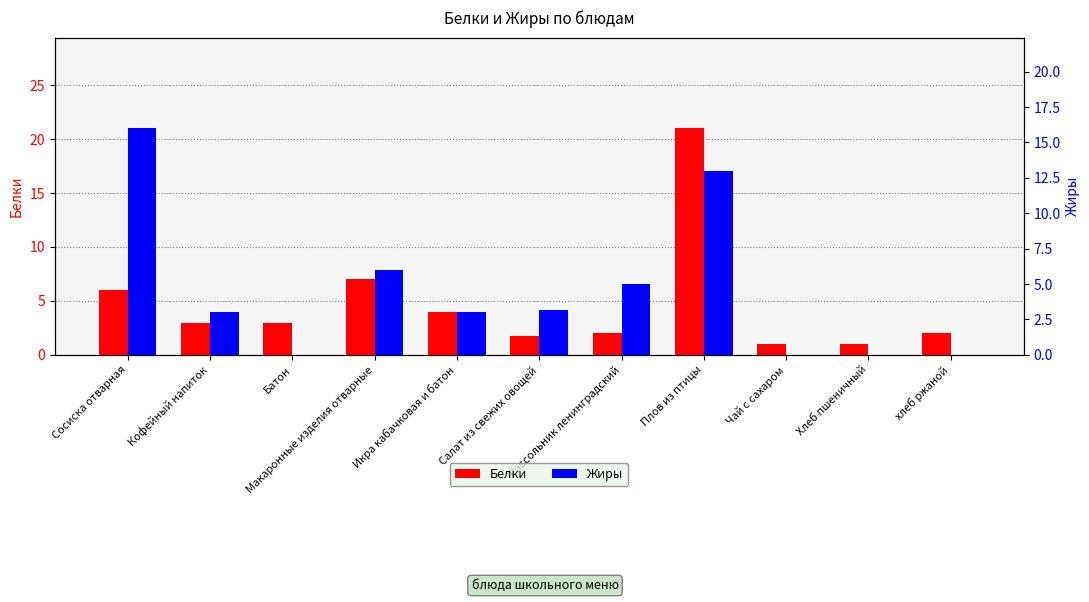

Between Икра кабачковая и батон and Хлеб пшеничный, which series saw the biggest shift?

Белки